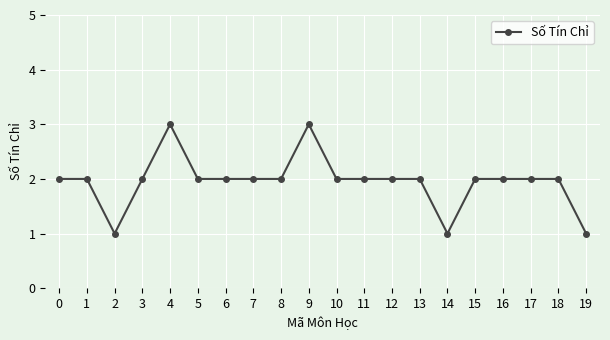

Is it true that the value at 9 is 3?

True